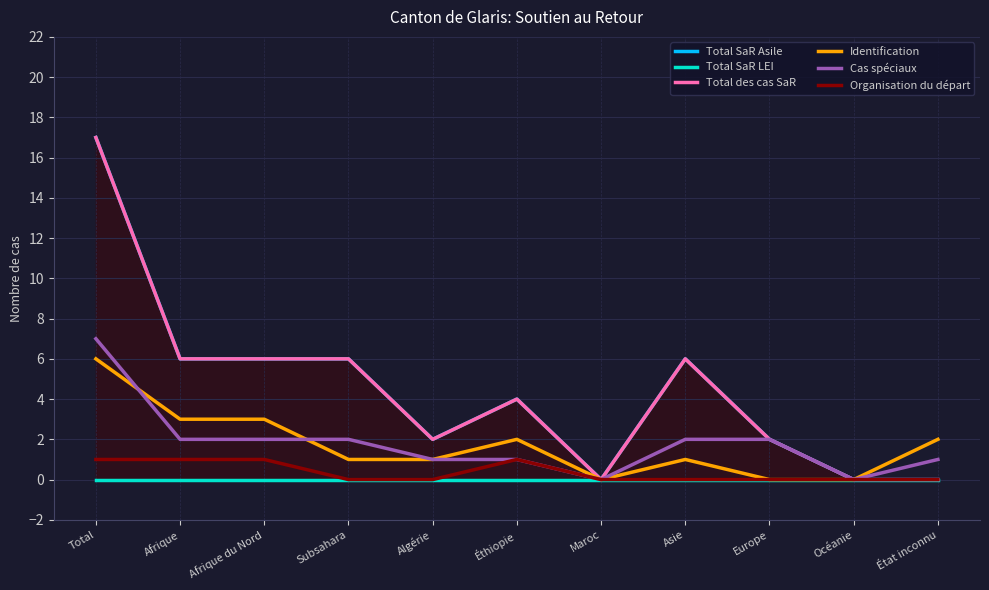

At how many categories does at least one series exceed 5?

5